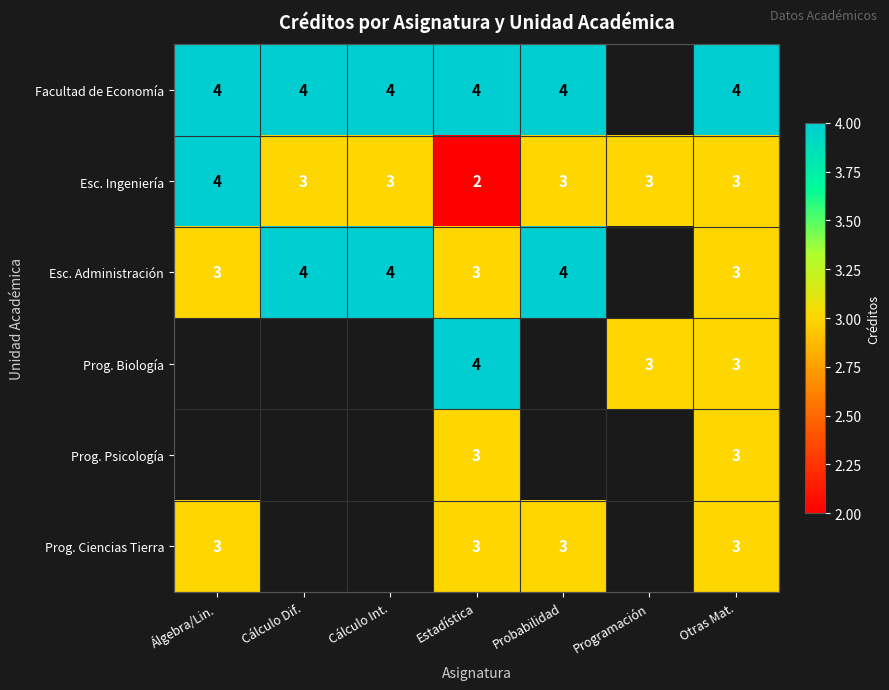

Is the value of Prog. Ciencias Tierra at Probabilidad greater than the value of Esc. Ingeniería at Estadística?

Yes